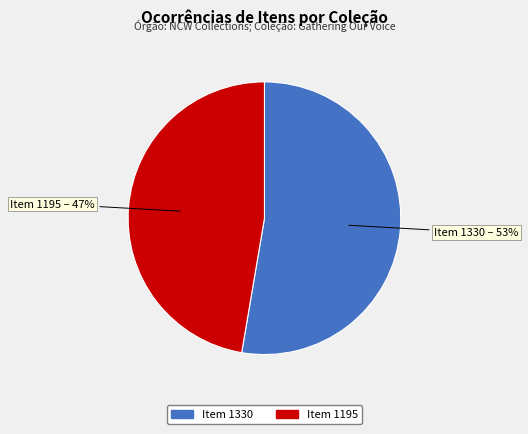

What is the ratio of the value at Item 1330 to the value at Item 1195?

1.1